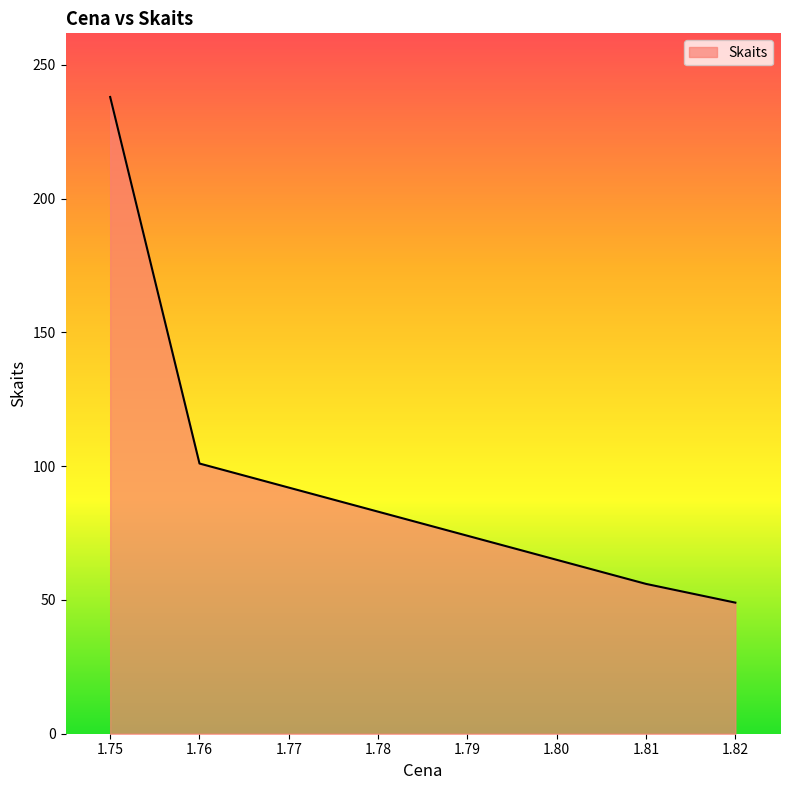

Is it true that the value at 1.81 is 17?

False